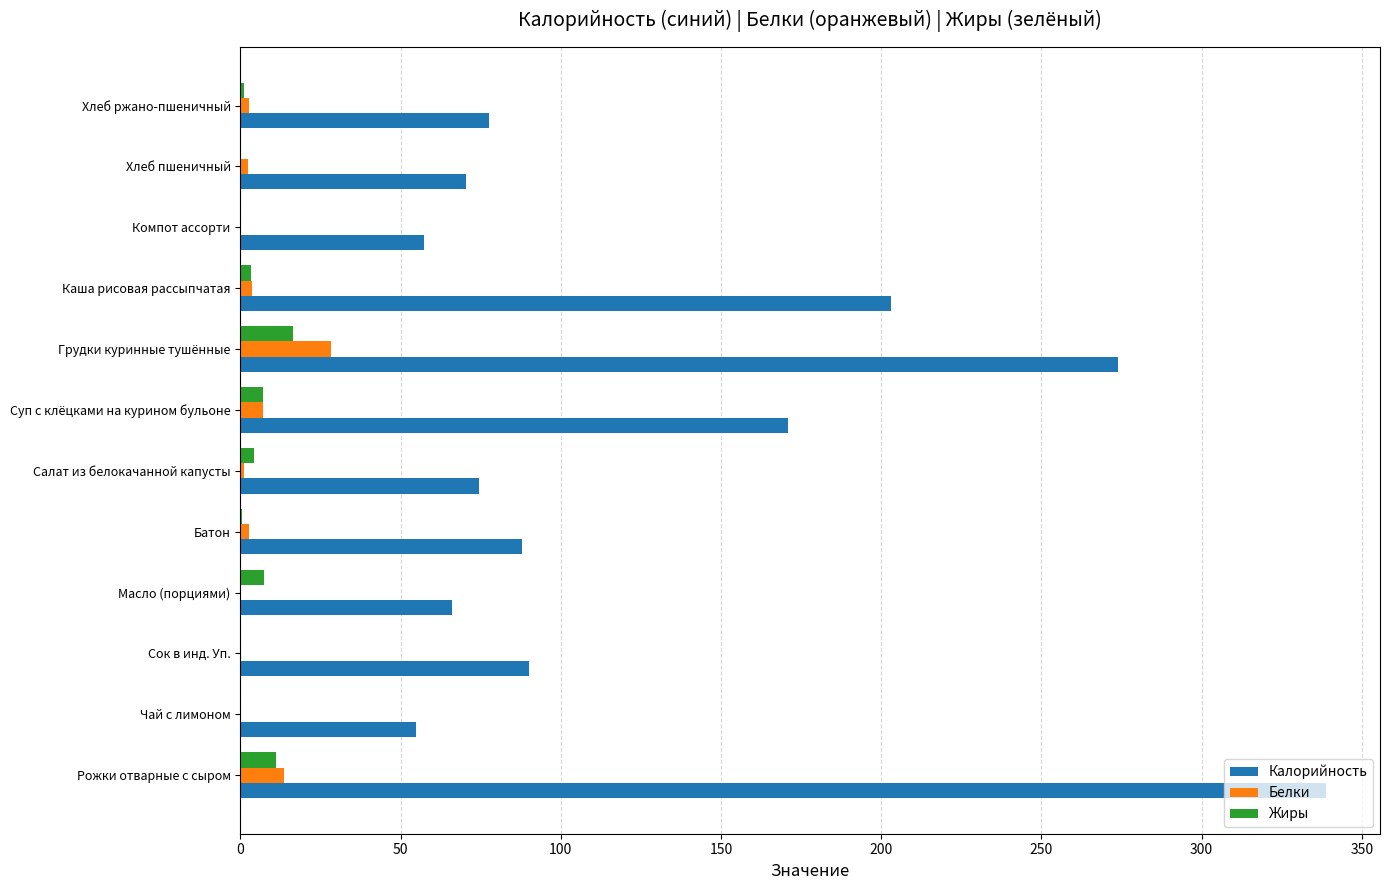

The value of Калорийность at Хлеб пшеничный is 35.9. True or false?

False